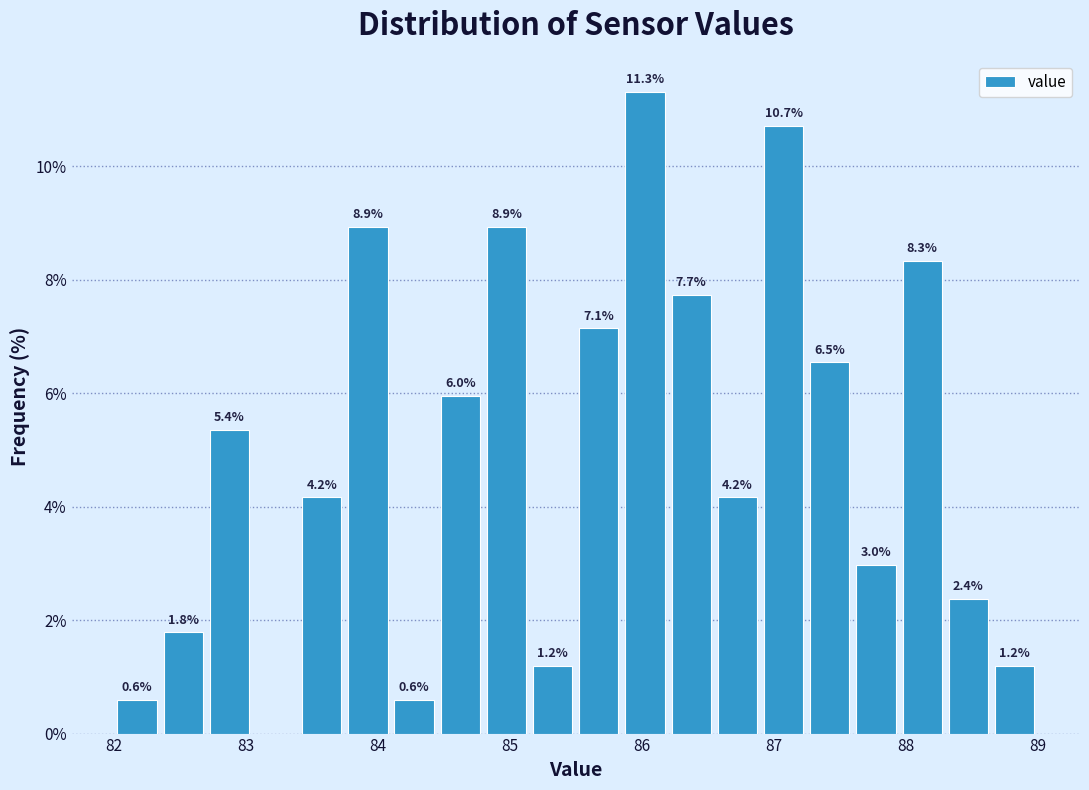

Around what value on the x-axis is the tallest bar? Give the approximate position of its centre, as read against the axis.

86.0